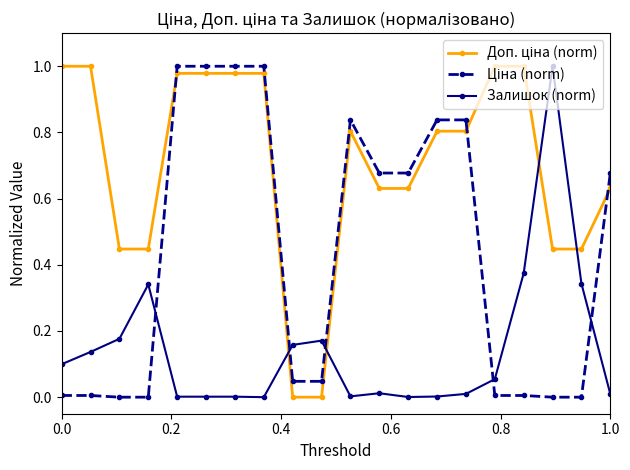

What is the difference between the maximum and minimum values in the Доп. ціна (norm) series?

1.0